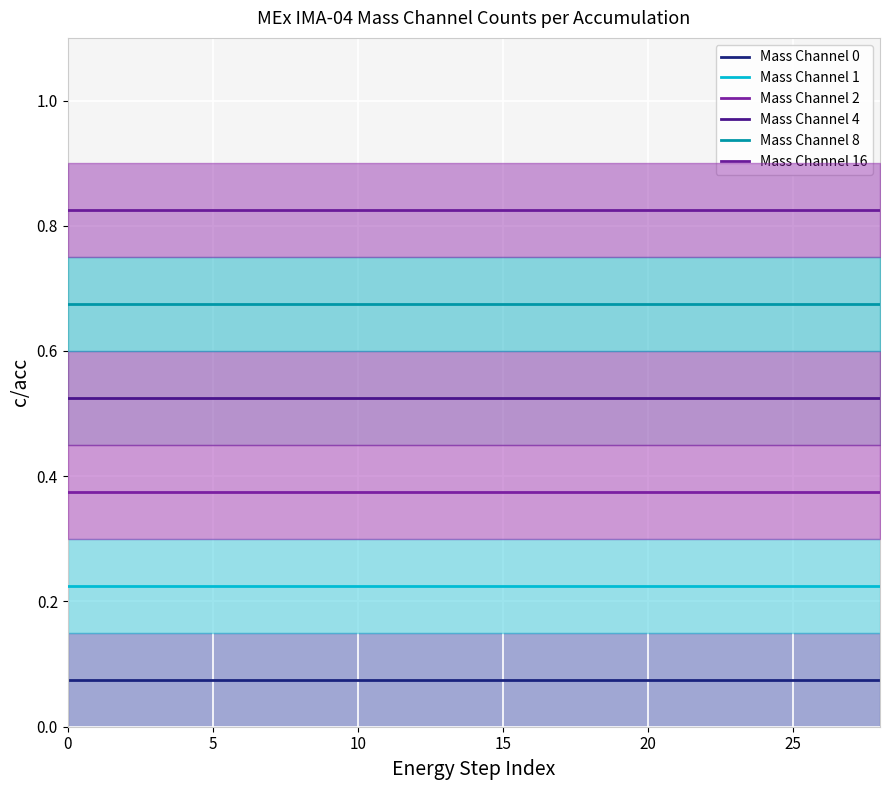

What is the label of the 11th point from the right?

20